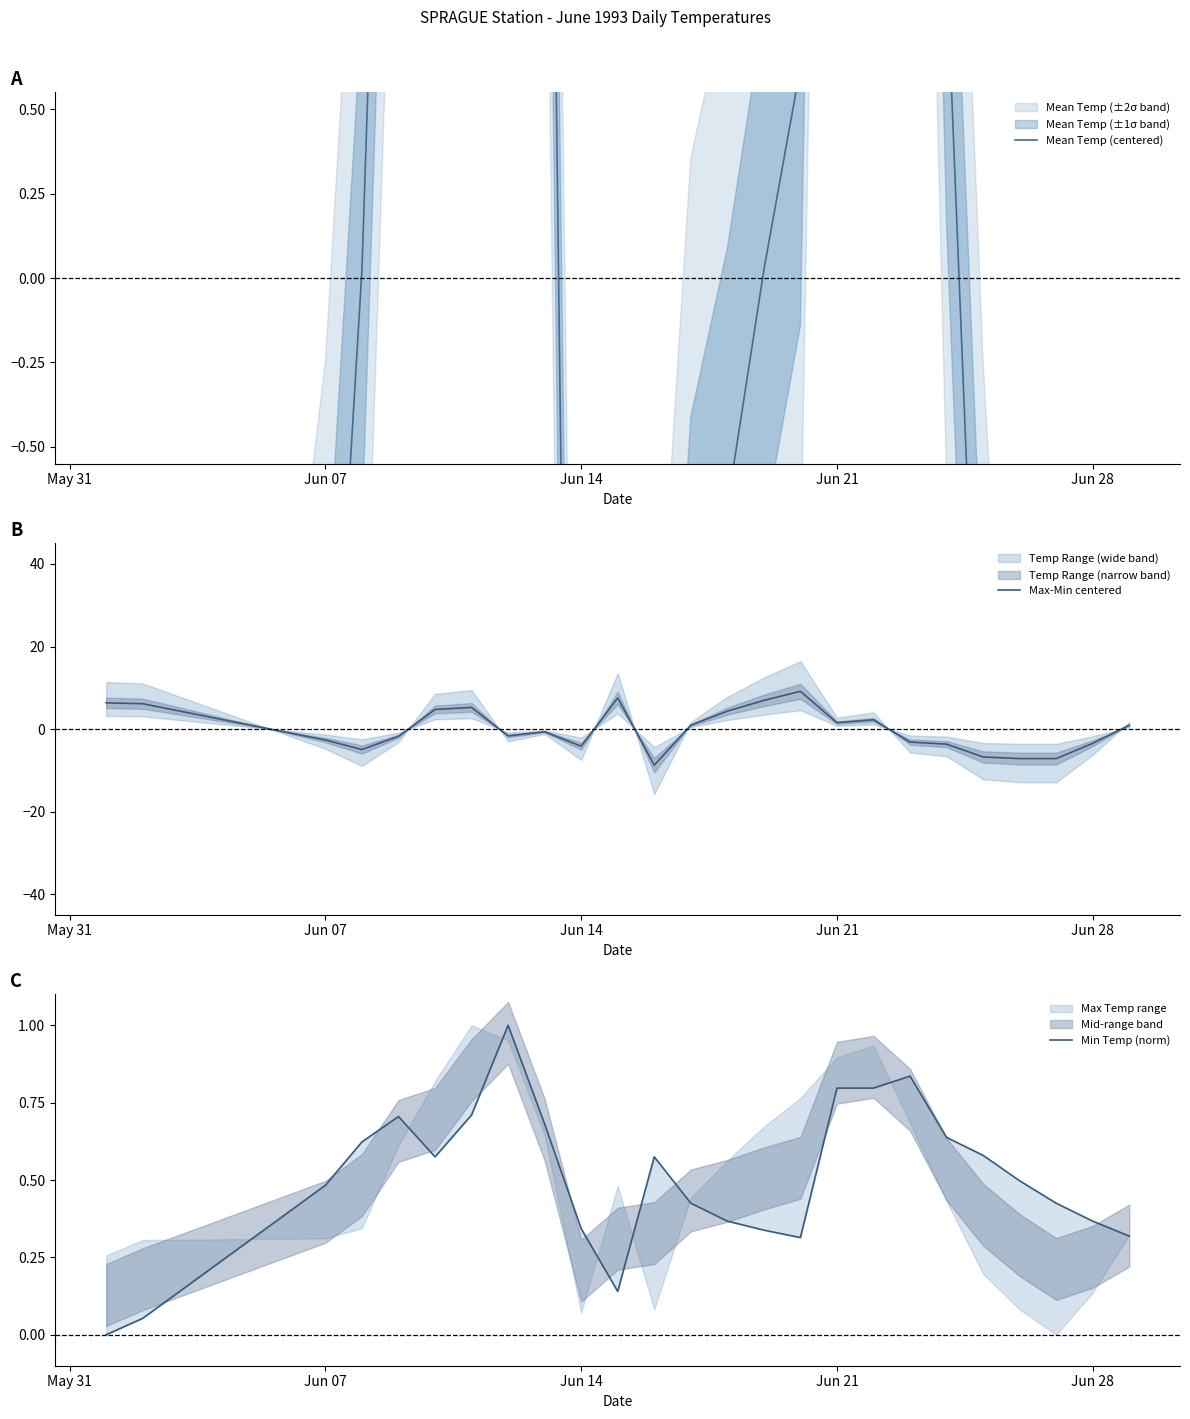

What are all the series names shown in the legend?

Mean Temp (centered), Max-Min centered, Min Temp (norm)